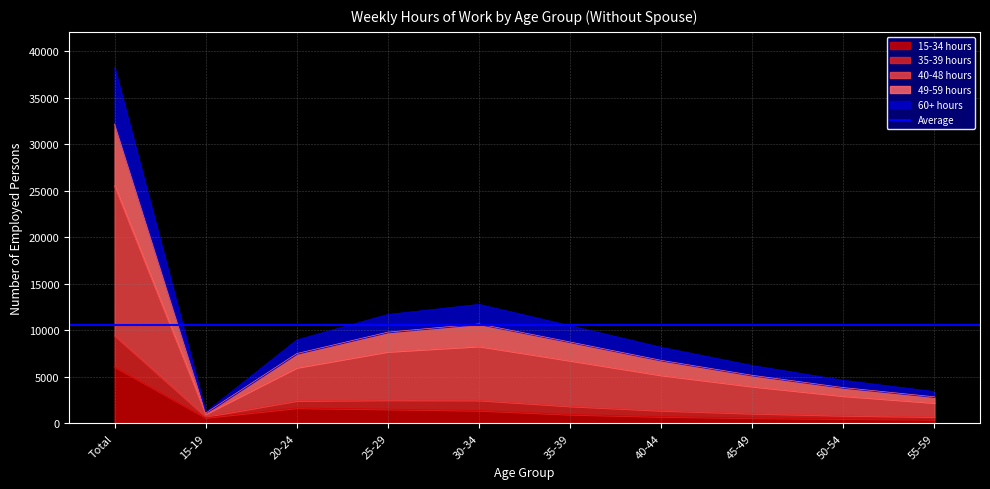

Where does the 15-34 hours series first go above 950?

Total